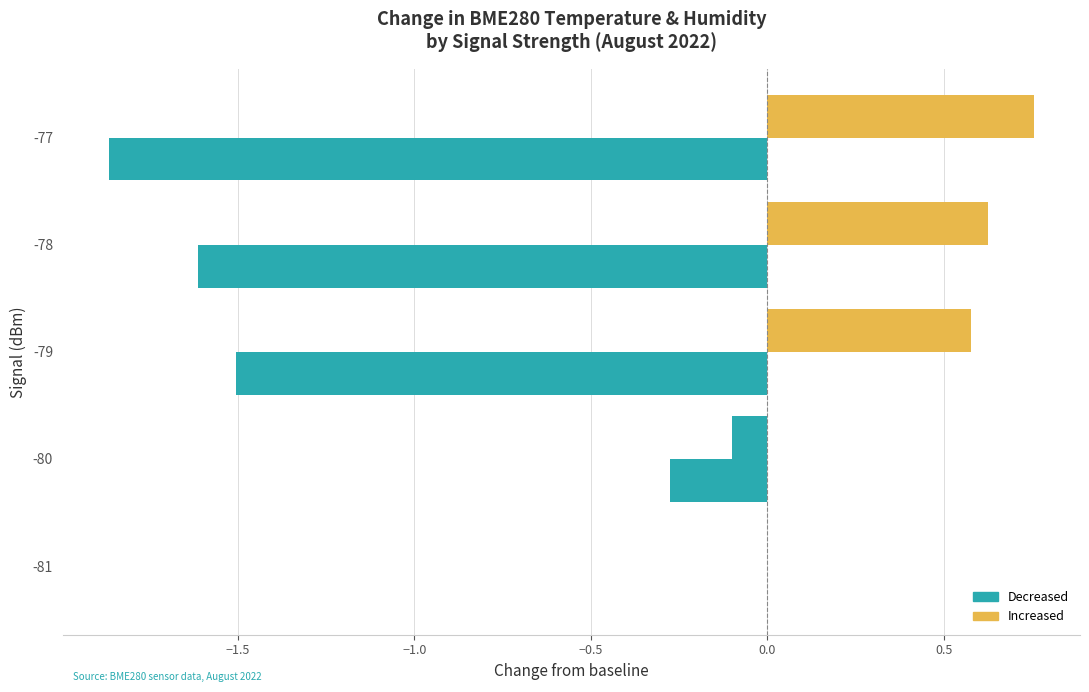

How many data points does each series have?

5